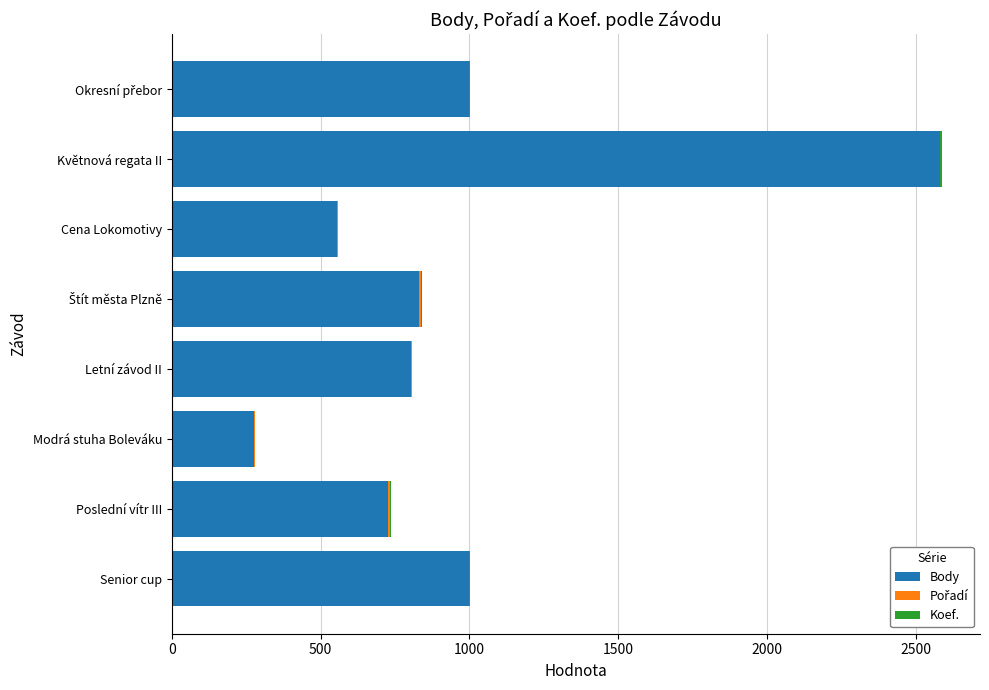

The value of Body at Květnová regata II is 2580. True or false?

True